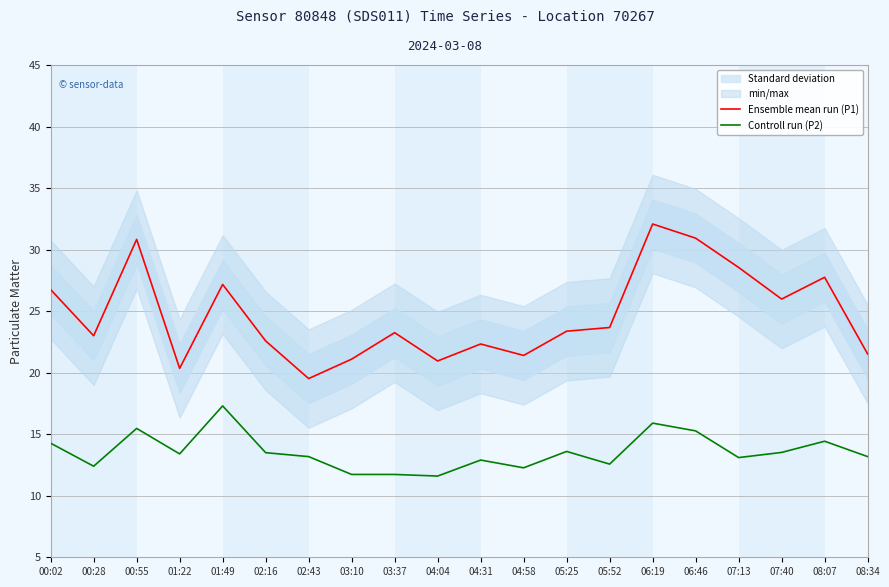

What value does the Controll run (P2) series have at 00:28?

12.4